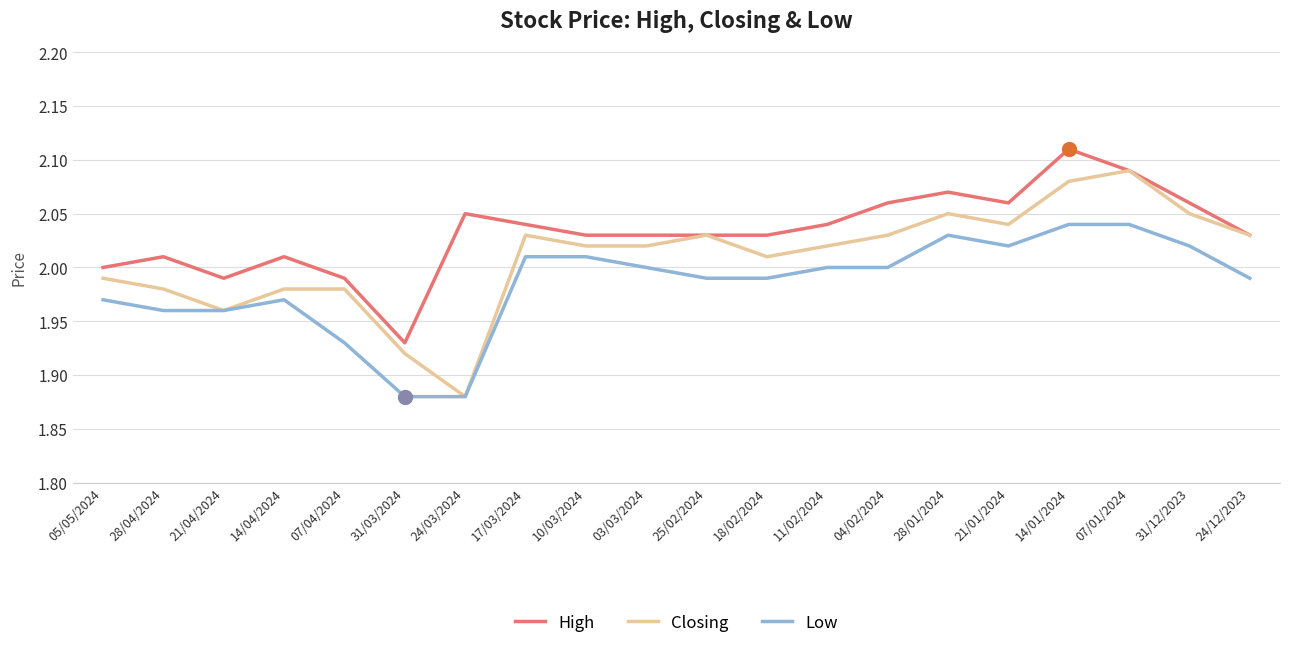

Between 24/03/2024 and 07/01/2024, which series saw the biggest shift?

Closing